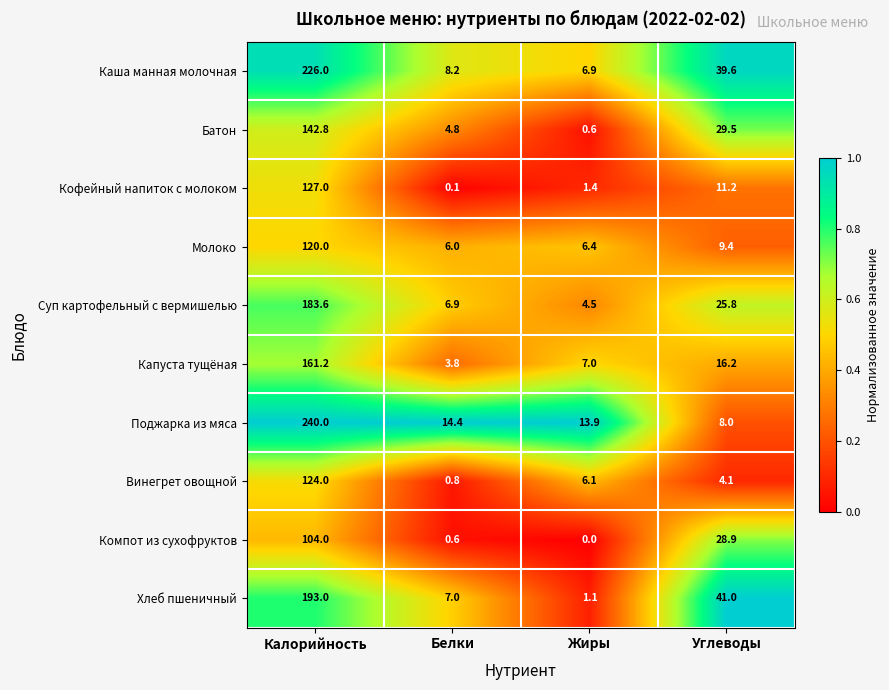

What is the difference between the Молоко values at Жиры and Углеводы?

3.0